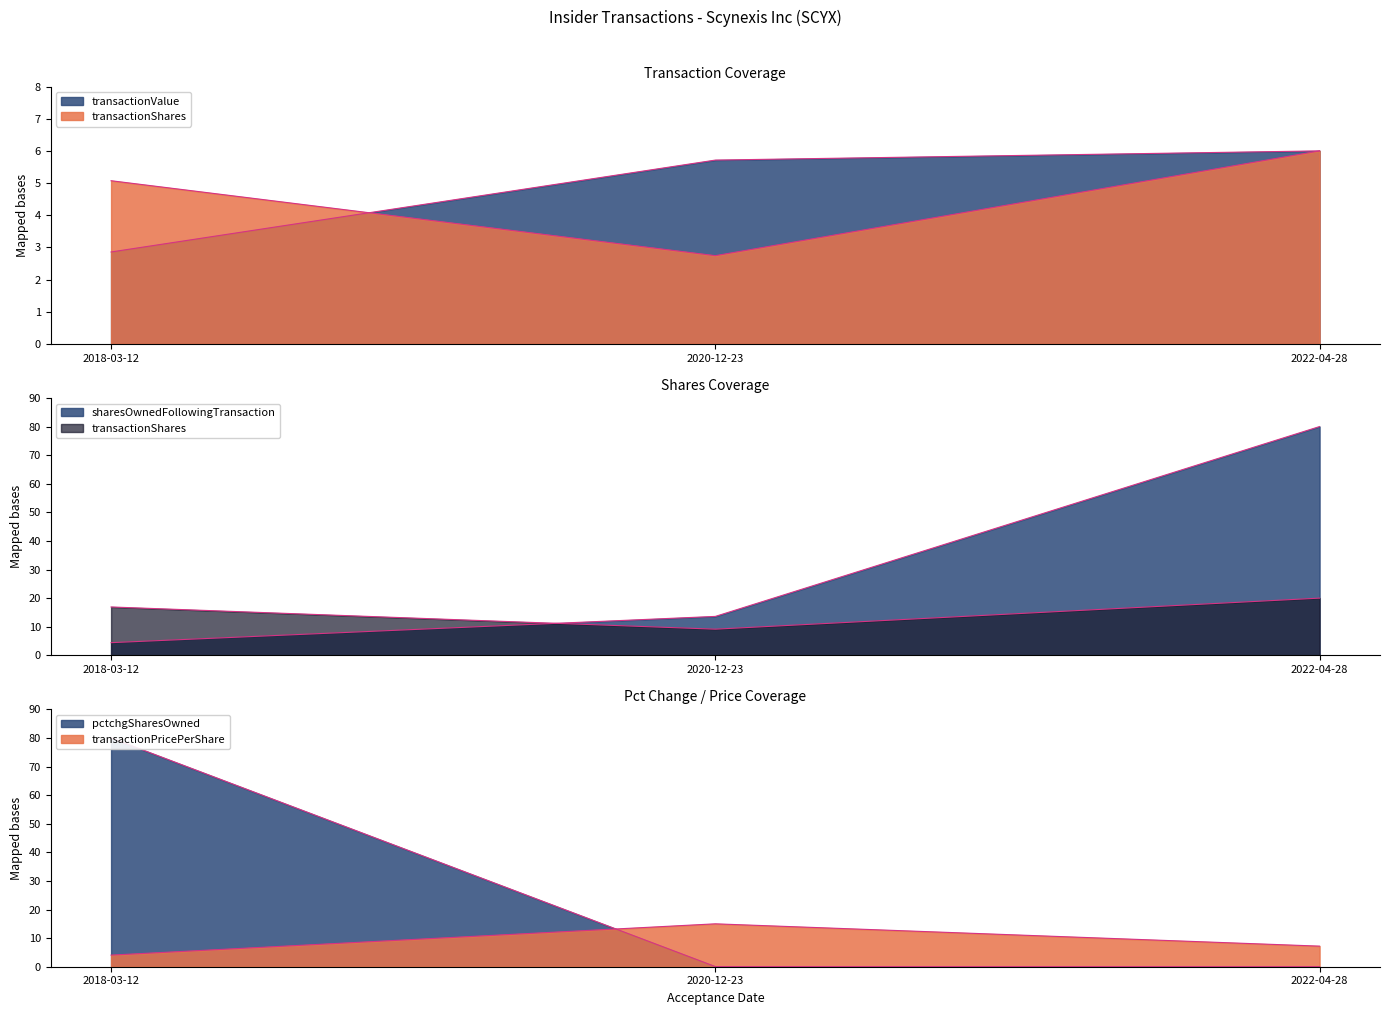

At which label is sharesOwnedFollowingTransaction closest to 42?

2020-12-23